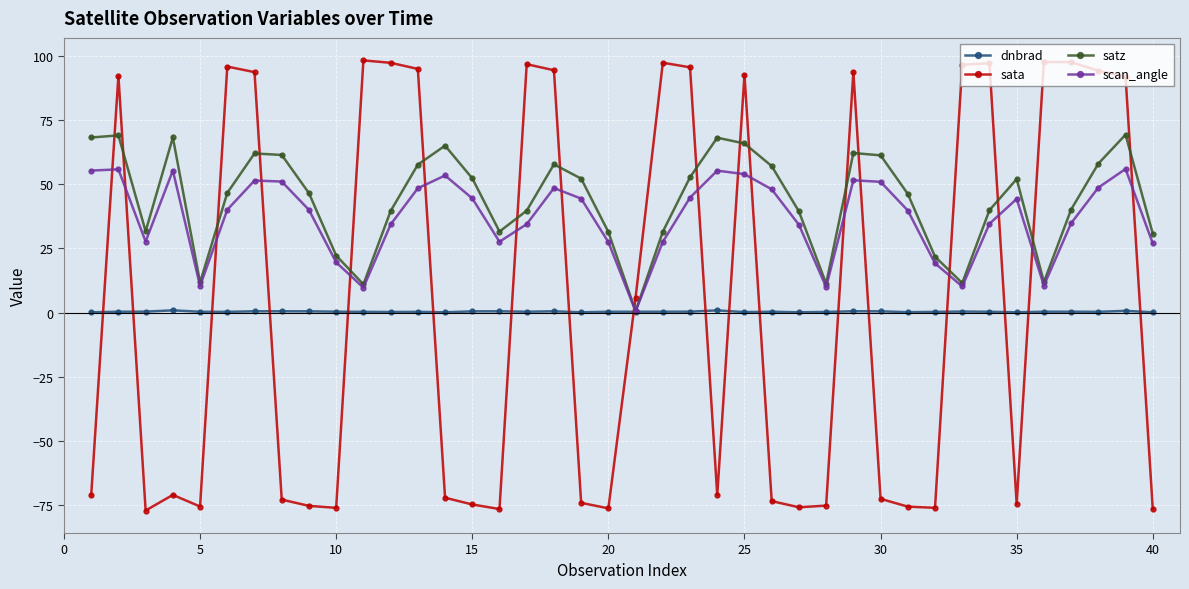

What is the value of the dnbrad point at the 26th from the left?

0.3